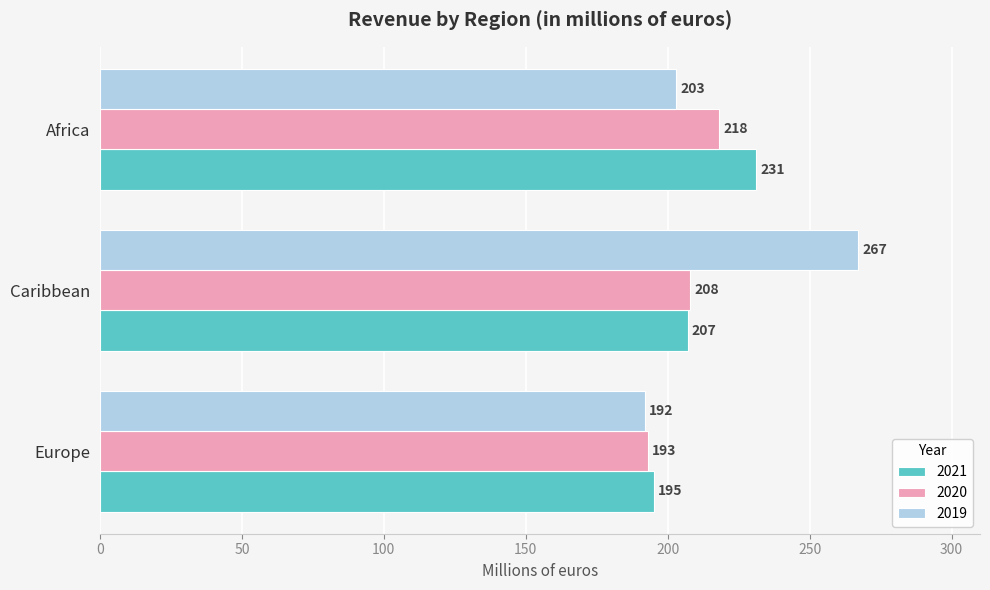

Rank the series at Caribbean from lowest to highest value.

2021, 2020, 2019